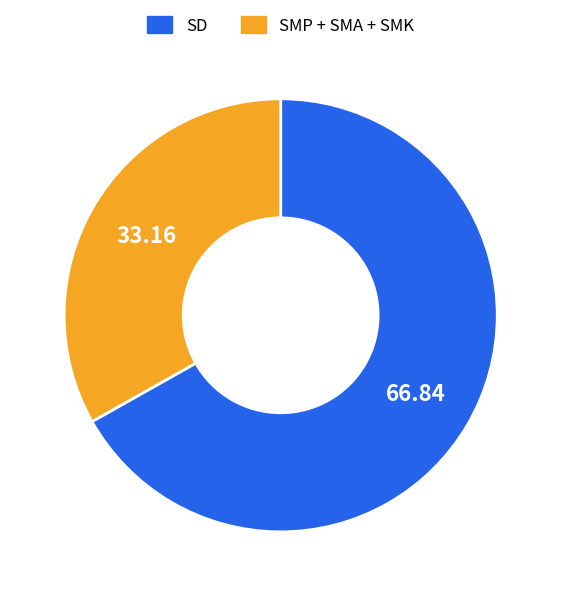

Does any single category account for the majority?

Yes